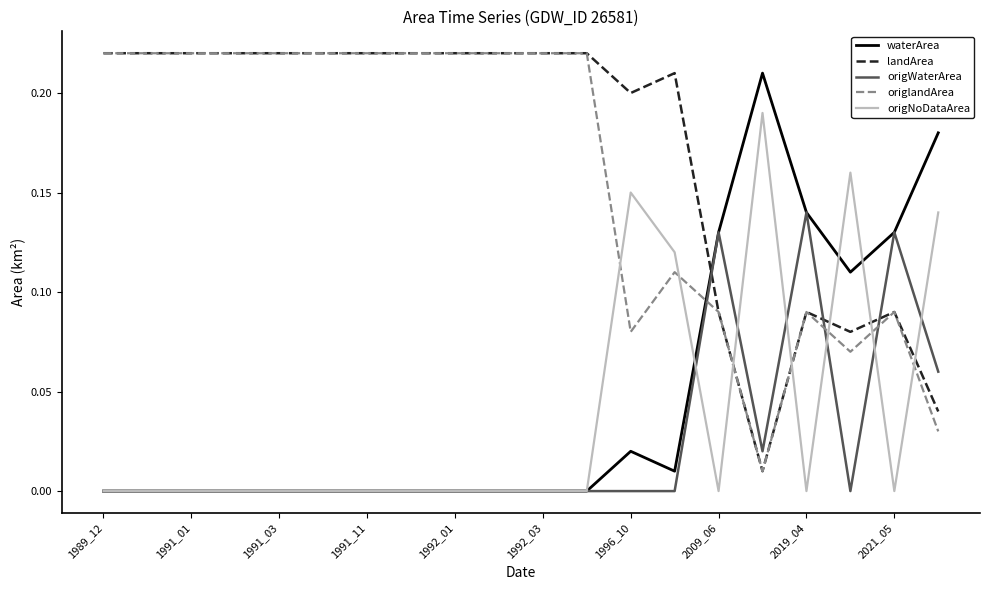

How many times do origlandArea and origWaterArea cross each other?

3